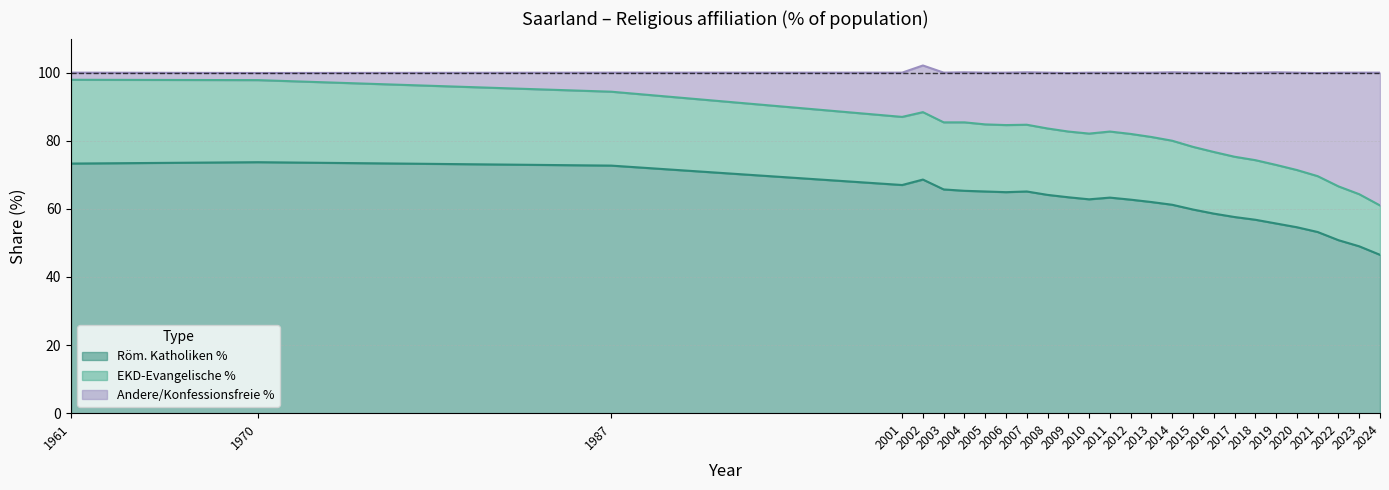

True or false: Andere/Konfessionsfreie % and Röm. Katholiken % cross at least once.

False